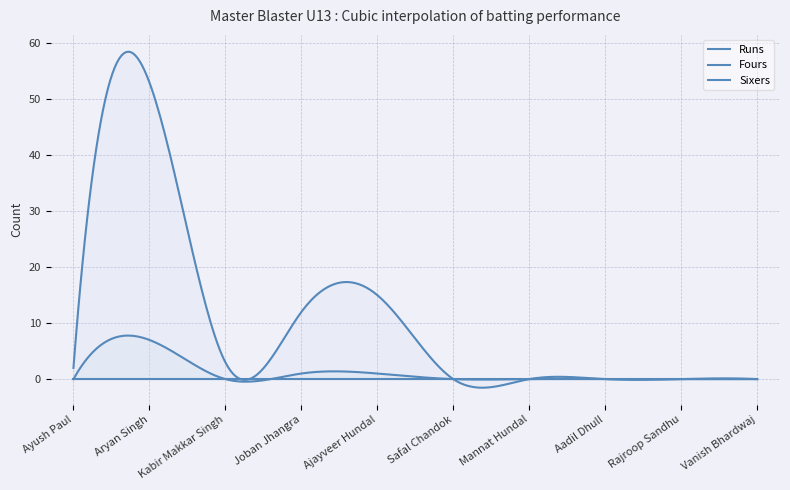

How many interior local valleys does the Runs series have?

1